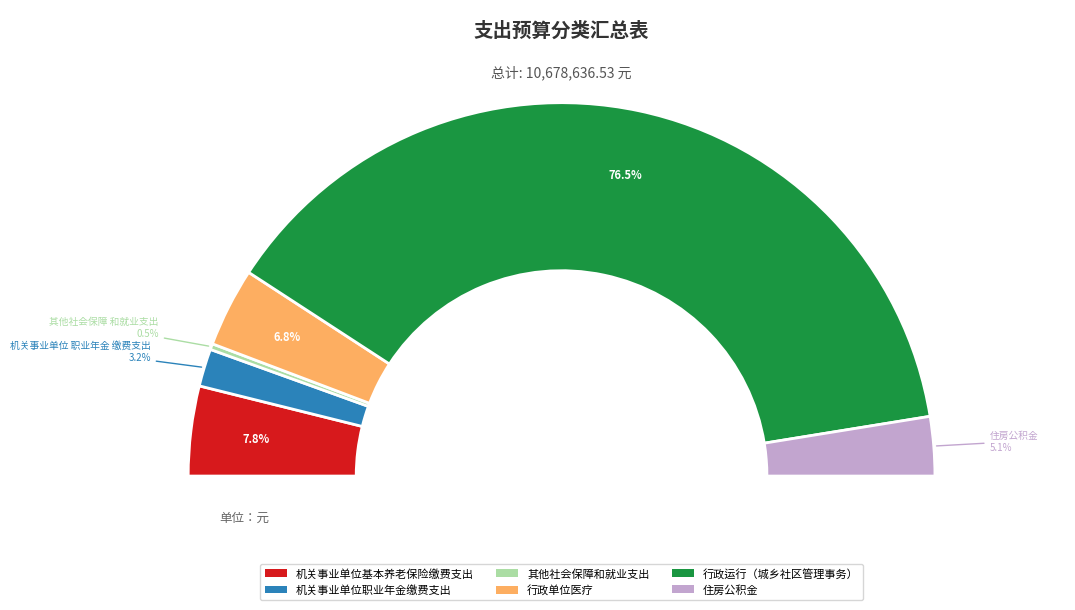

Rank the categories by value from highest to lowest.

行政运行（城乡社区管理事务）, 机关事业单位基本养老保险缴费支出, 行政单位医疗, 住房公积金, 机关事业单位职业年金缴费支出, 其他社会保障和就业支出